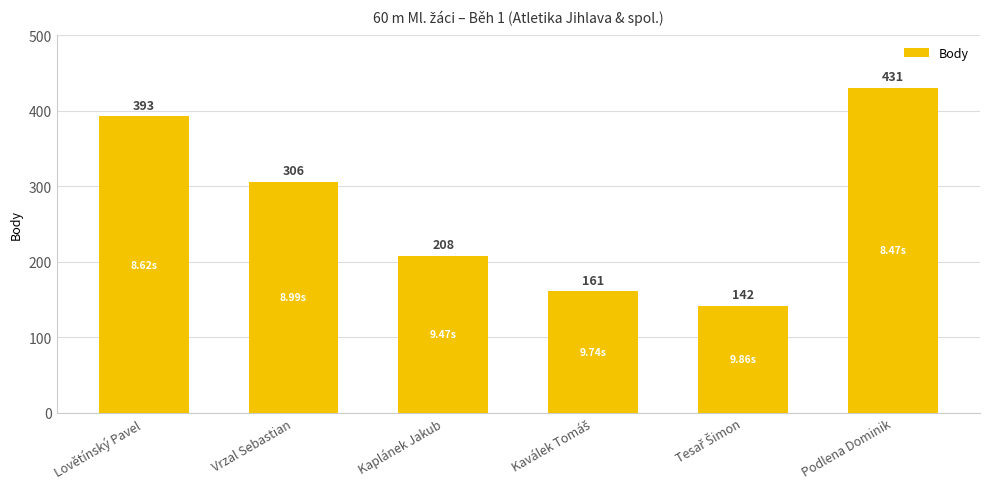

How many distinct data groups are displayed?

1